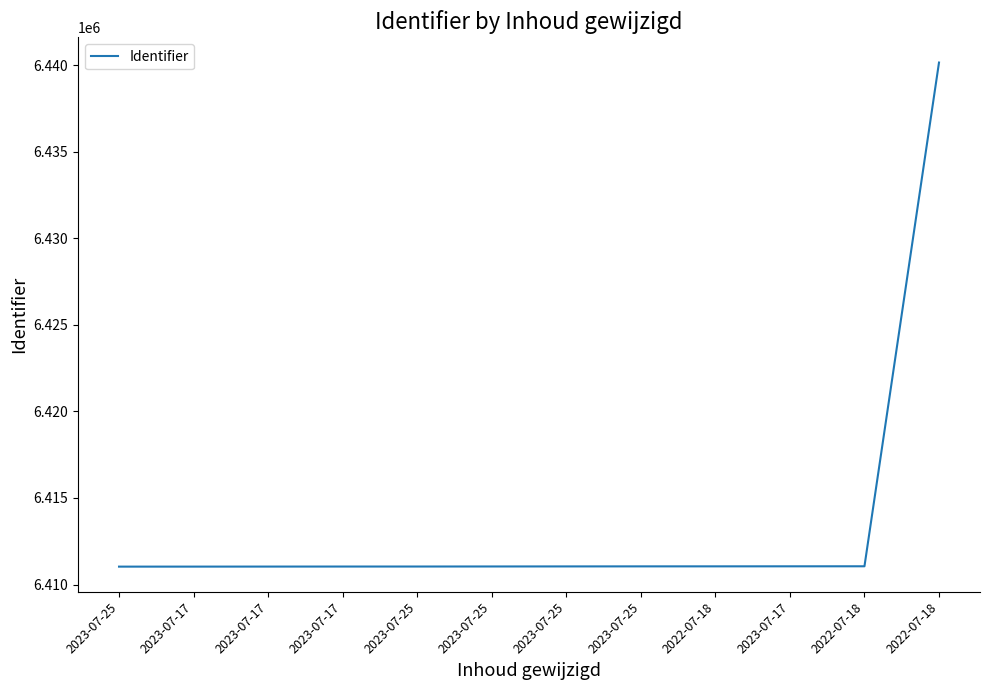

Approximately how many times larger is the value at 2023-07-25 compared to 2022-07-18?

1.0